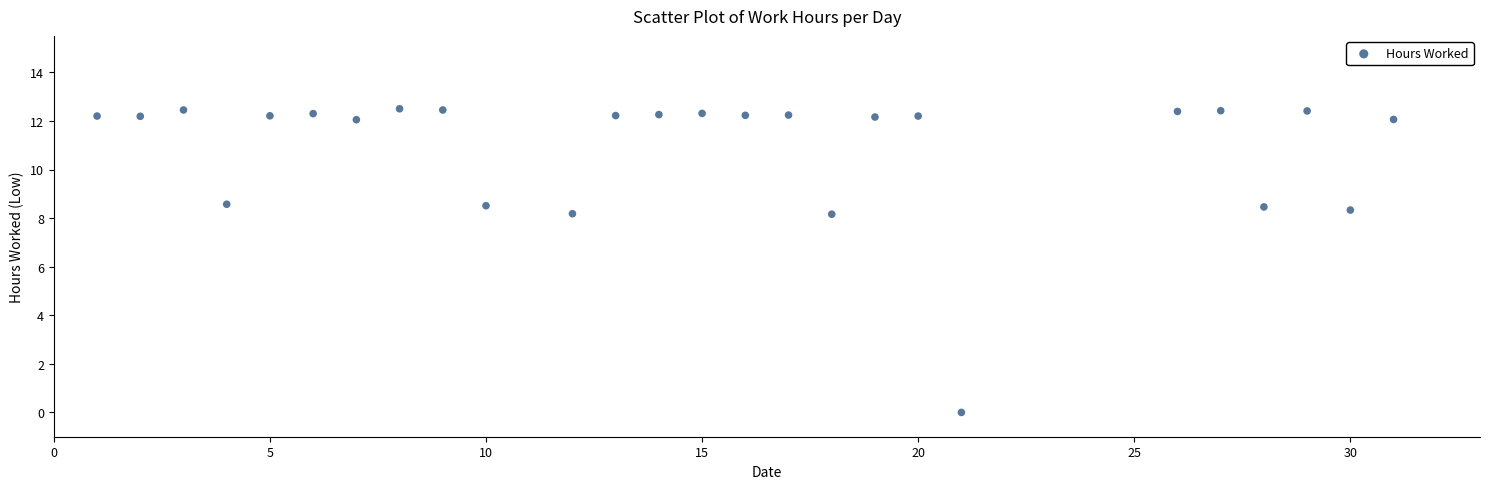

What is the range of Y values (max minus min)?

12.5